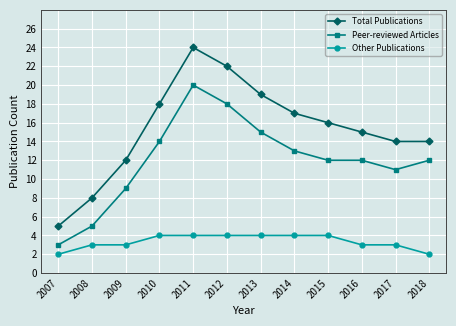

Which category has the lowest value in the Total Publications series?

2007